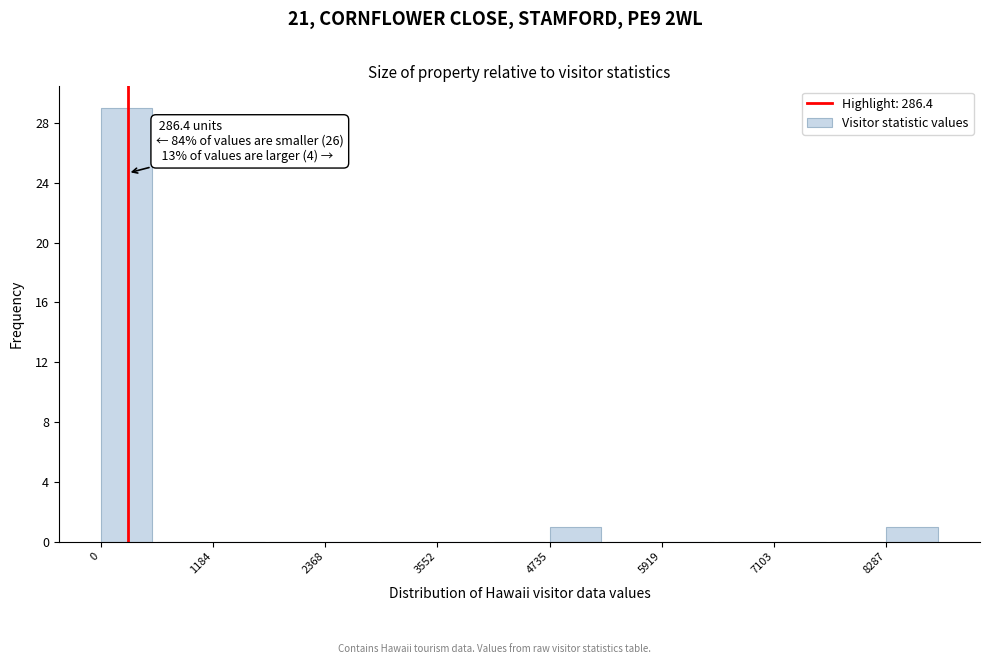

Read against the x-axis, roughly where is the centre of the tallest bar?

200